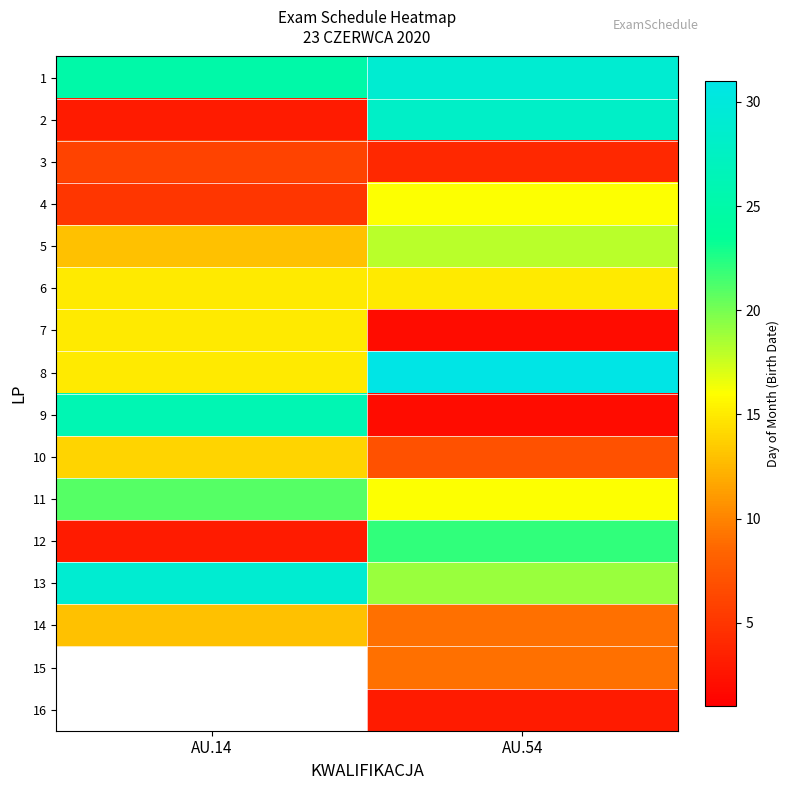

How many values in the 5 series are below 18?

1